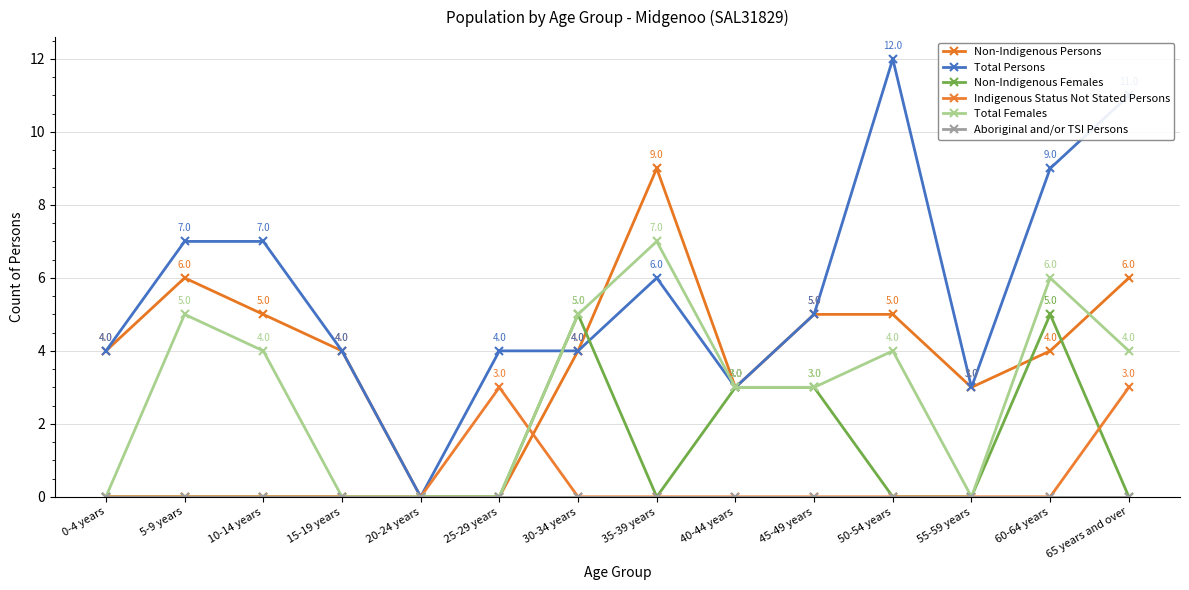

Is this an area chart (filled region under the line)?

No